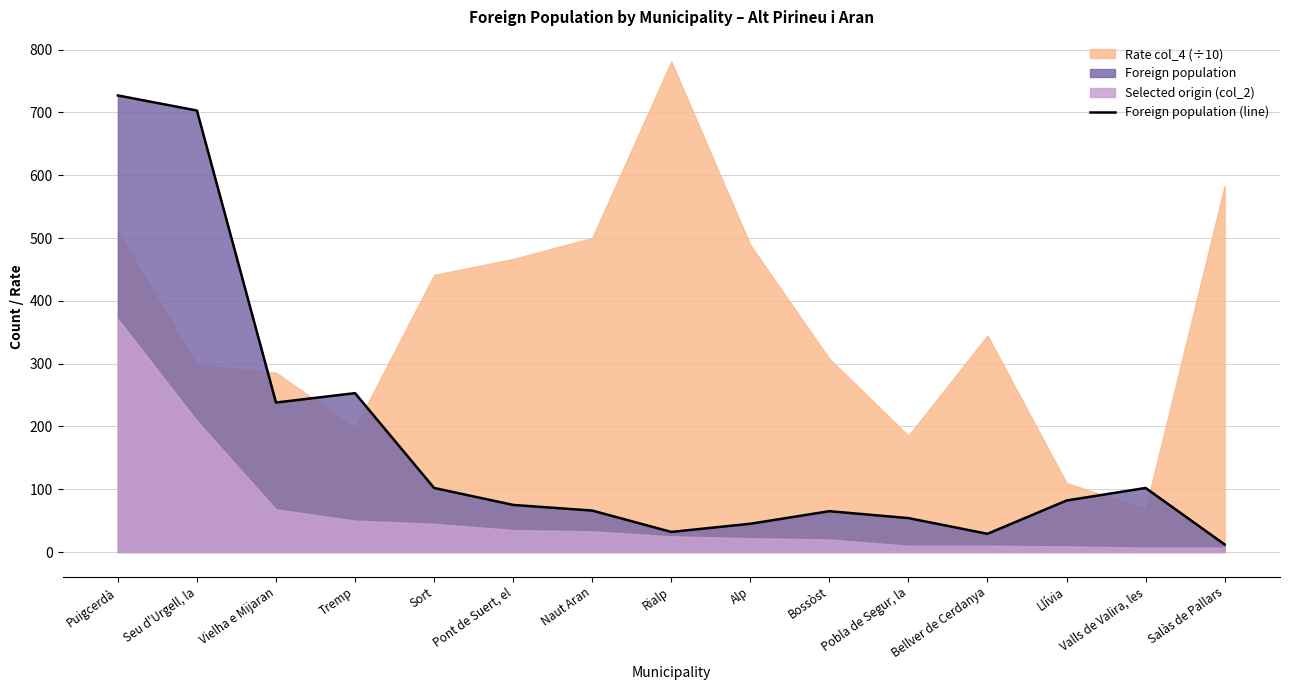

What is the approximate value at Alp, to the nearest 10?

40